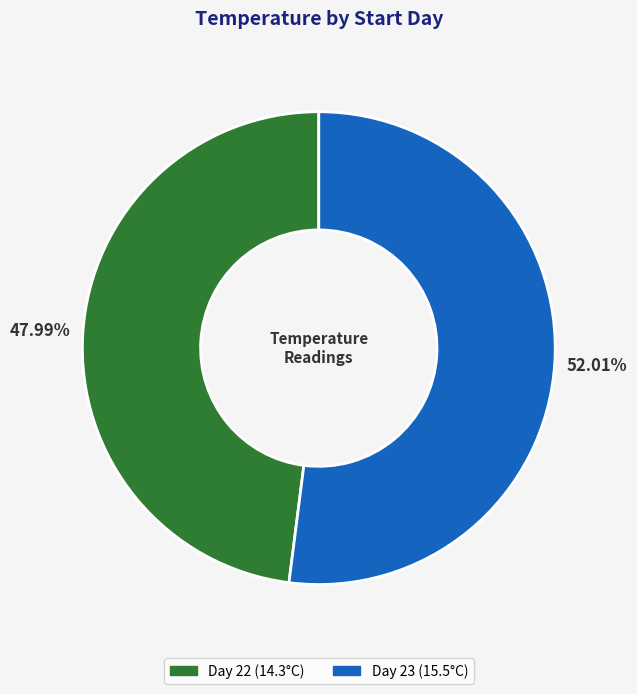

Is there a majority slice in this chart?

Yes